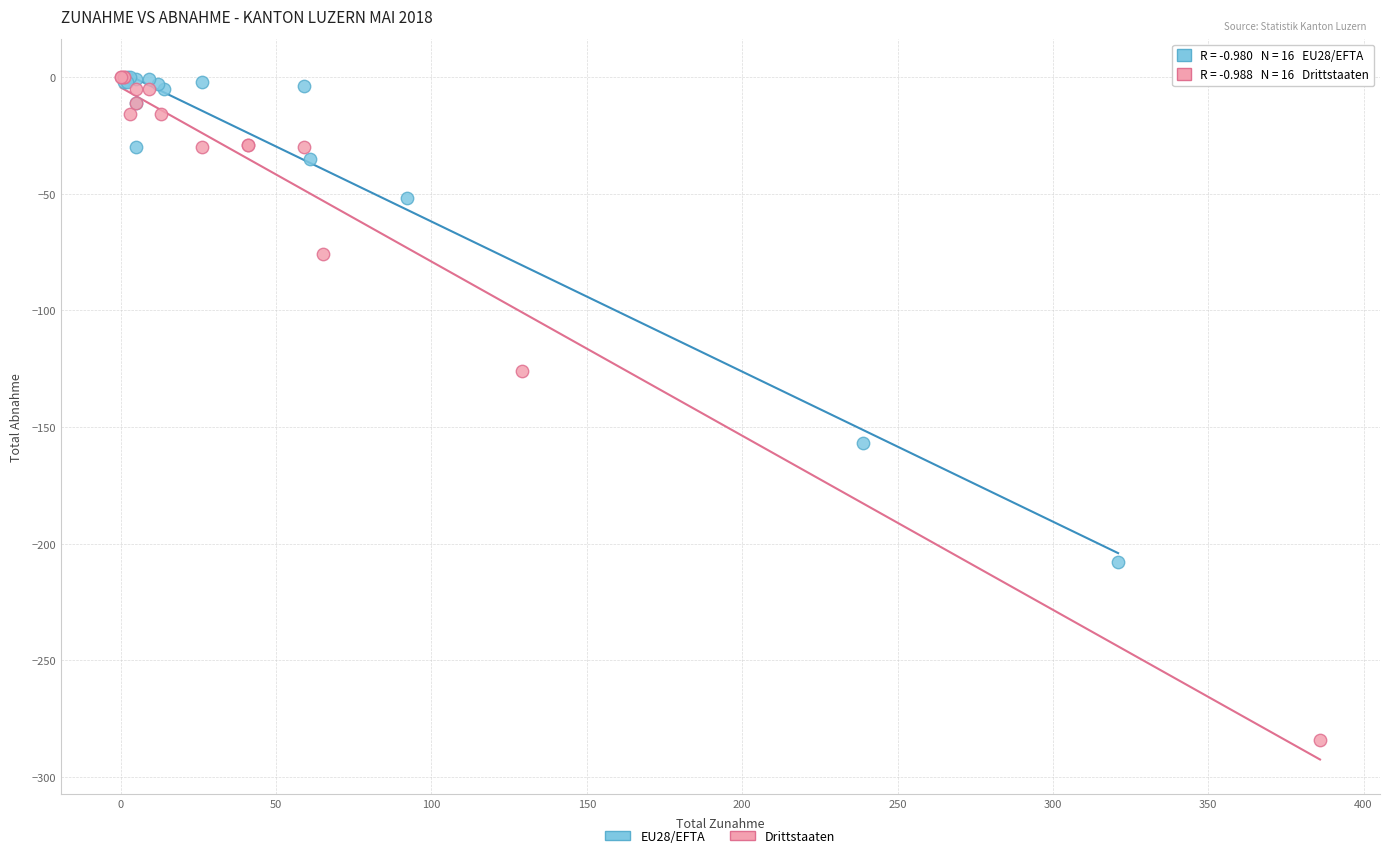

Which series contains the lowest Y value?

Drittstaaten